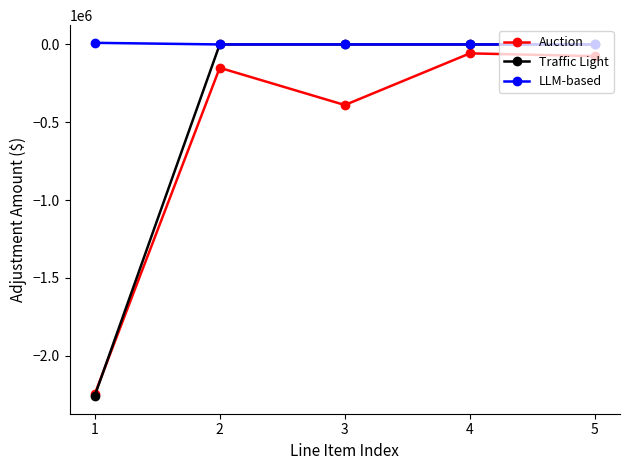

Reading left to right, extract all data points from this chart.

Auction: 1=-2249188.0	2=-150000.0	3=-389350.0	4=-57211.0	5=-75213.5
Traffic Light: 1=-2259615.0	2=0.0	3=0.0	4=0.0	5=0.0
LLM-based: 1=10427.0	2=0.0	3=0.0	4=0.0	5=0.0